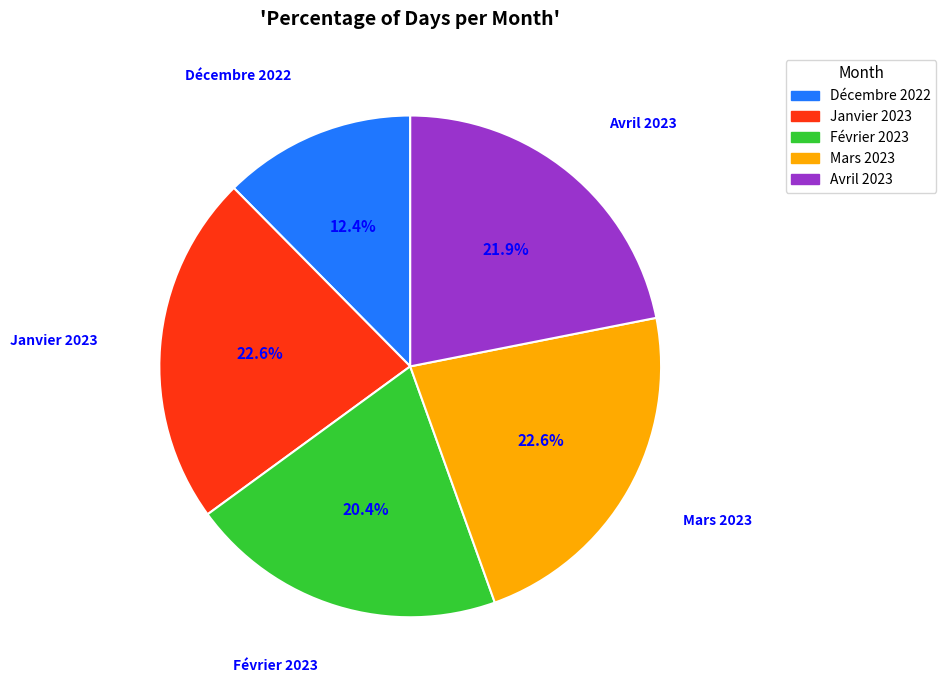

Between Décembre 2022 and Février 2023, which is larger?

Février 2023